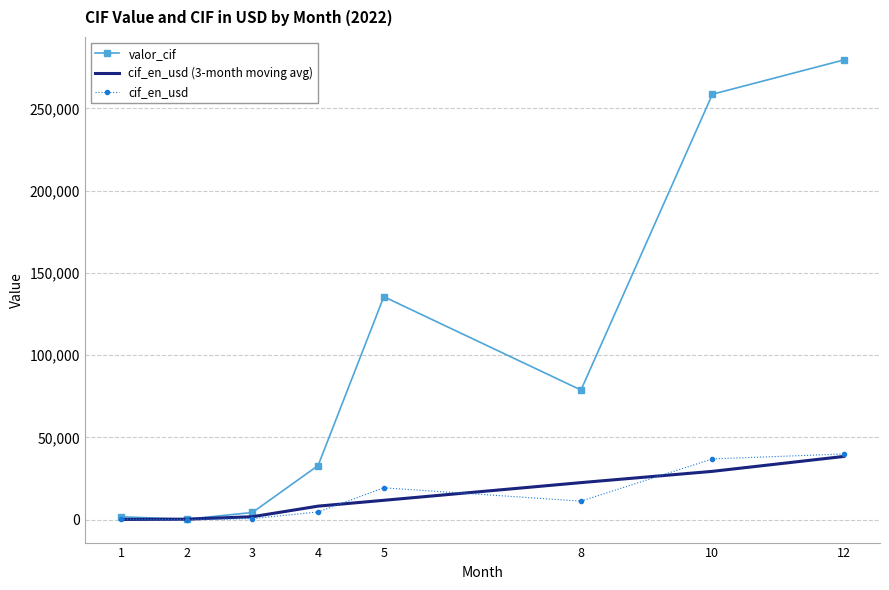

Which series has the widest spread of values?

valor_cif